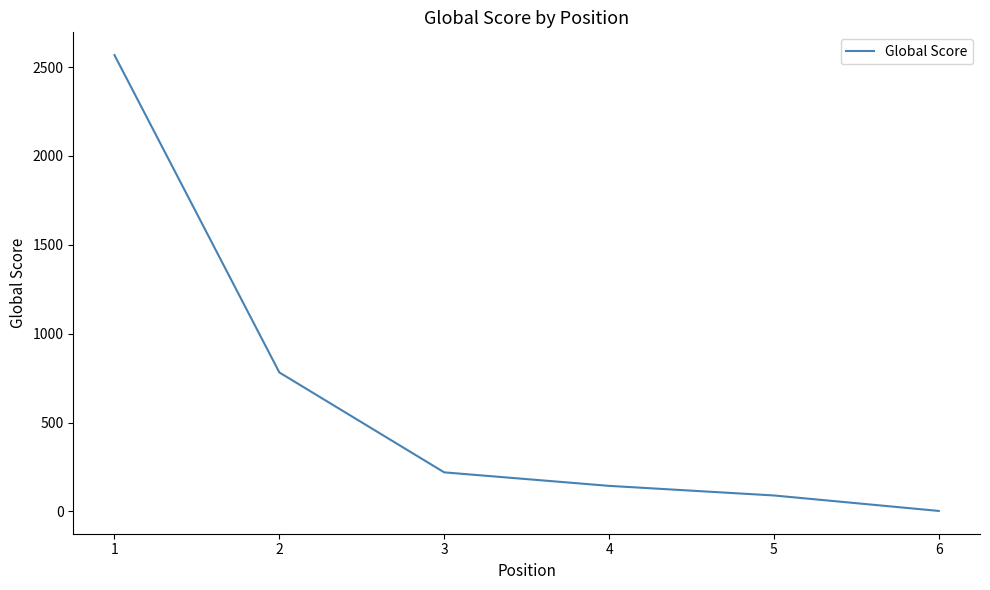

What is the maximum value shown in the chart?

2567